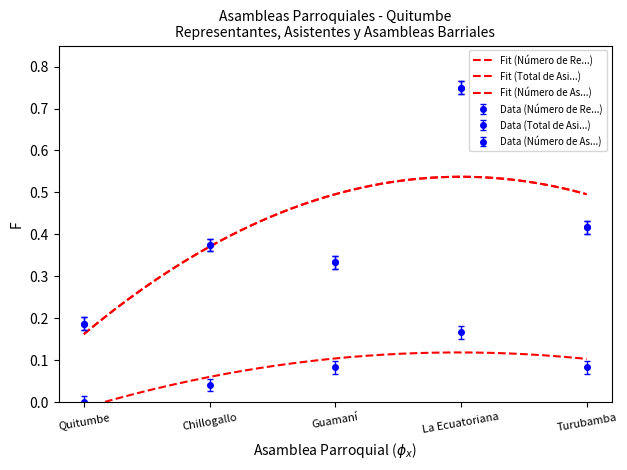

How many interior local valleys does the Total de Asistentes en General series have?

1